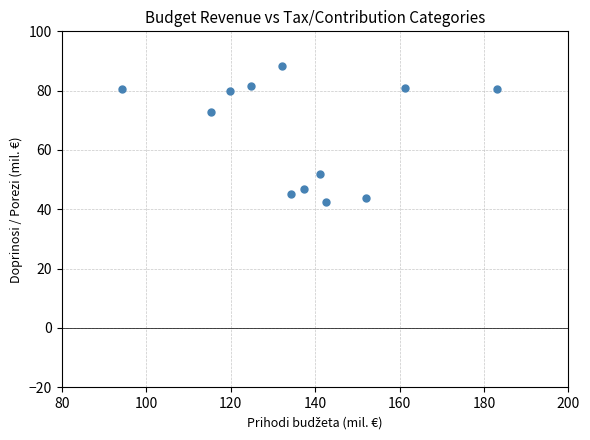

What is the range of Y values (max minus min)?

45.9